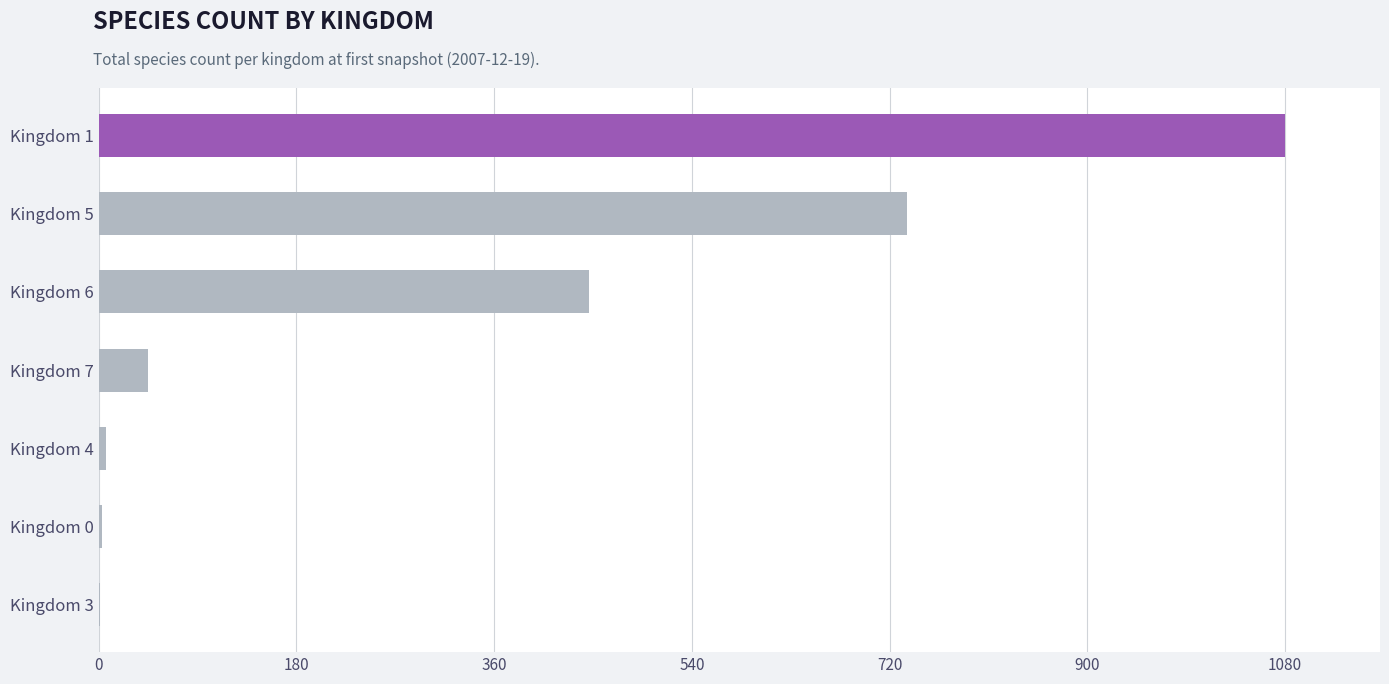

Are the bars horizontal?

Yes